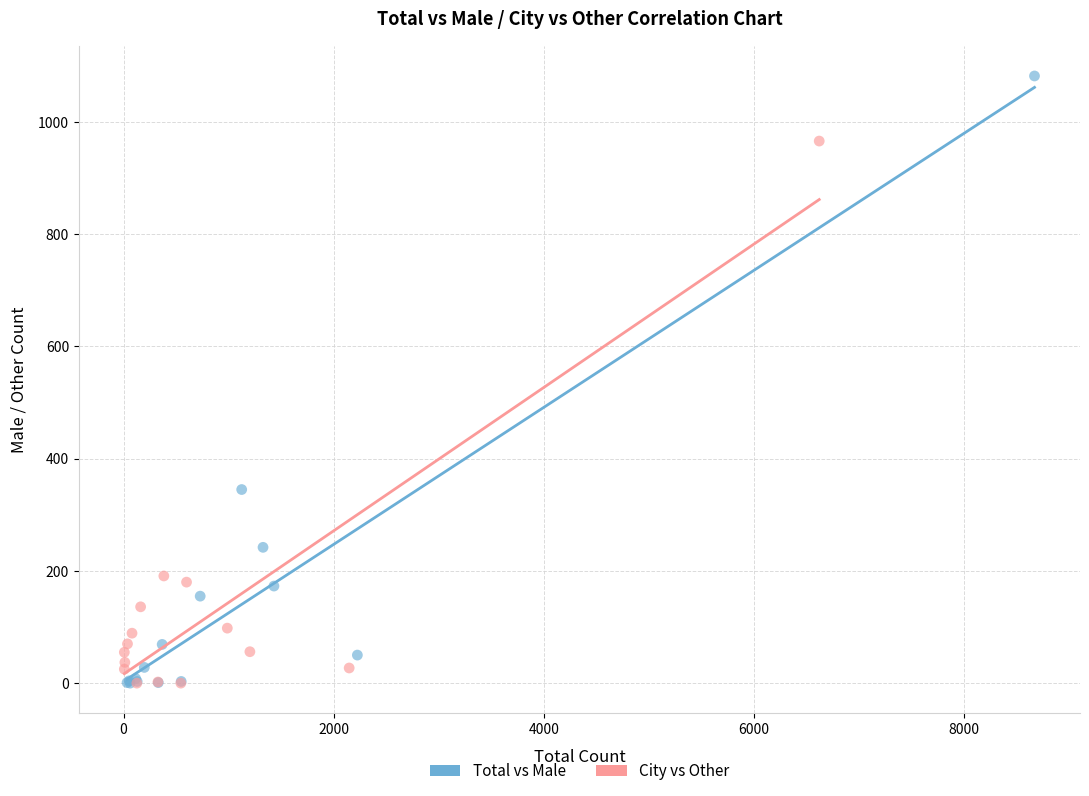

Which series has the widest spread of Y values?

Total vs Male